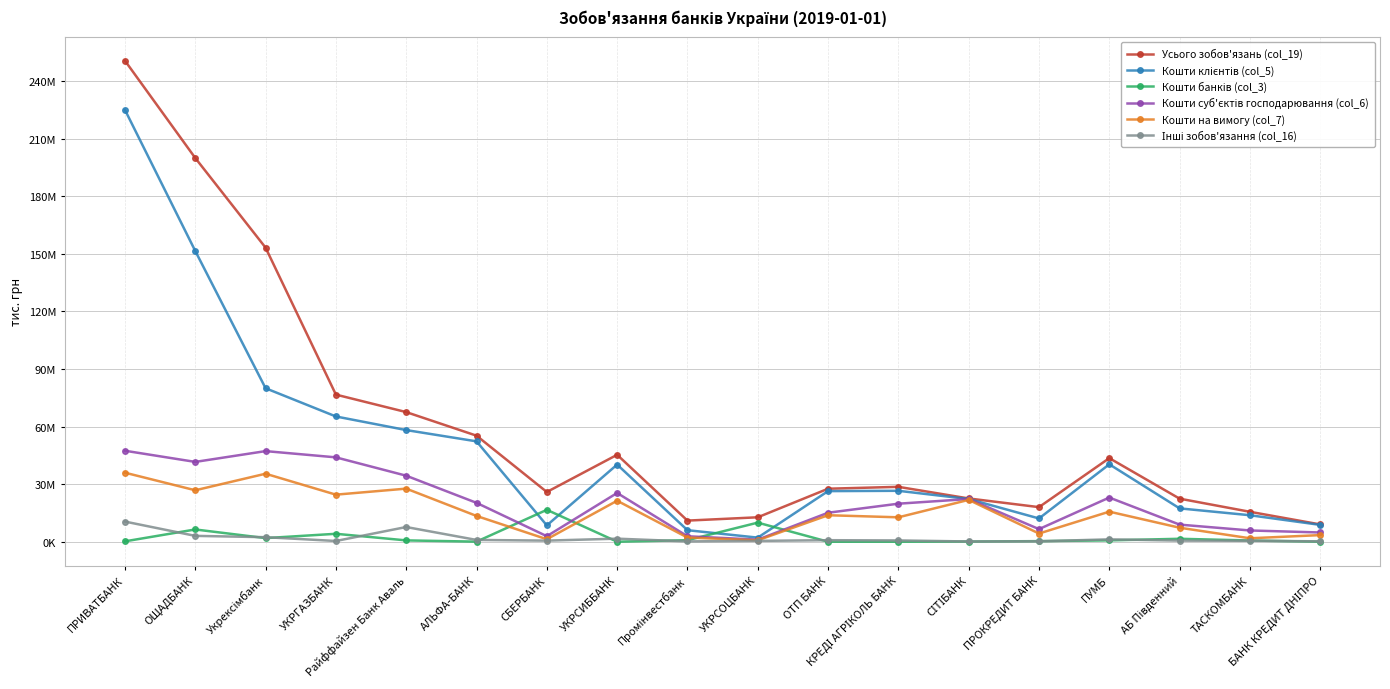

What is the spread (max minus min) of values at УКРСОЦБАНК?

12292561.9